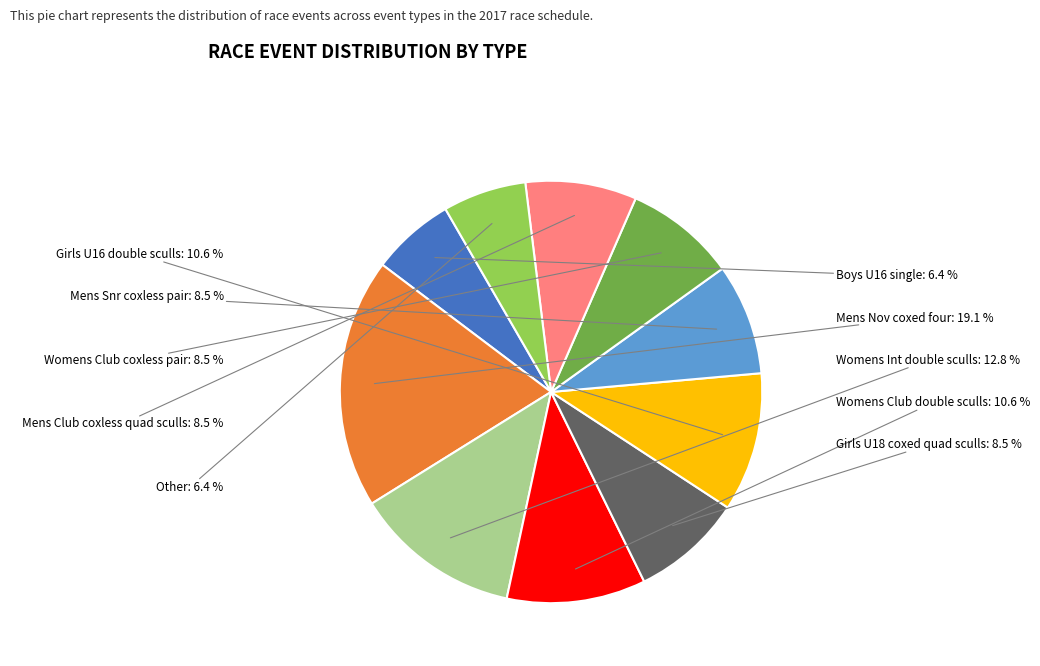

Is there a majority slice in this chart?

No